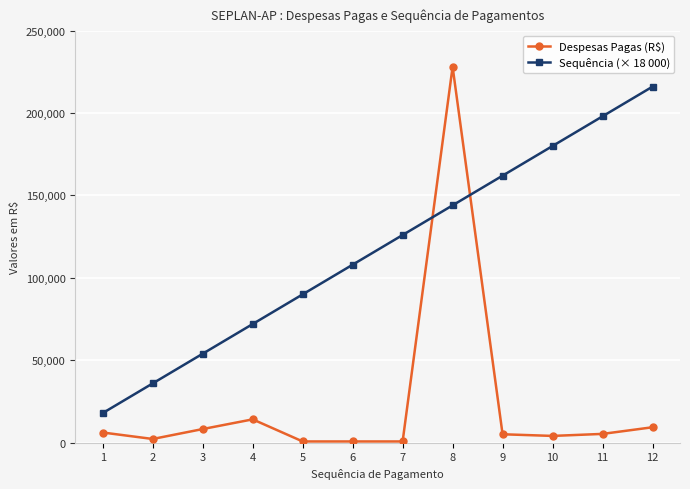

What are all the series names shown in the legend?

Despesas Pagas (R$), Sequência (× 18 000)